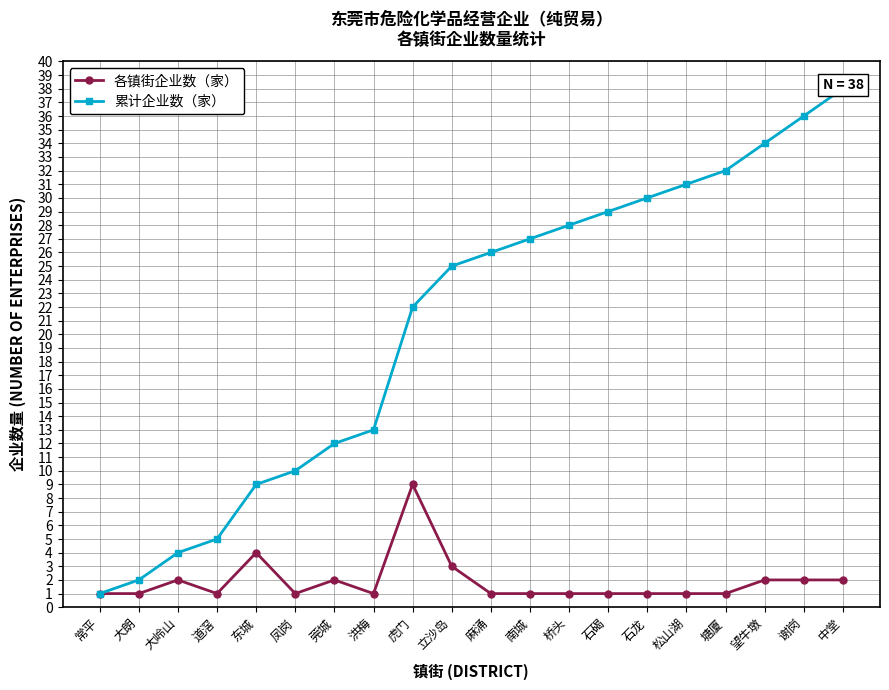

At which category is the sum across all series the highest?

中堂